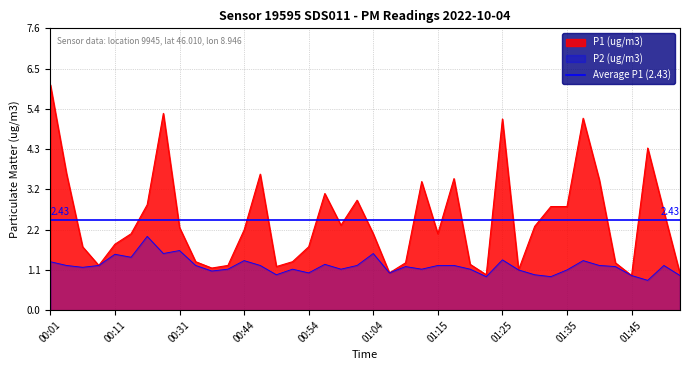

At which category is the sum across all series the highest?

00:01